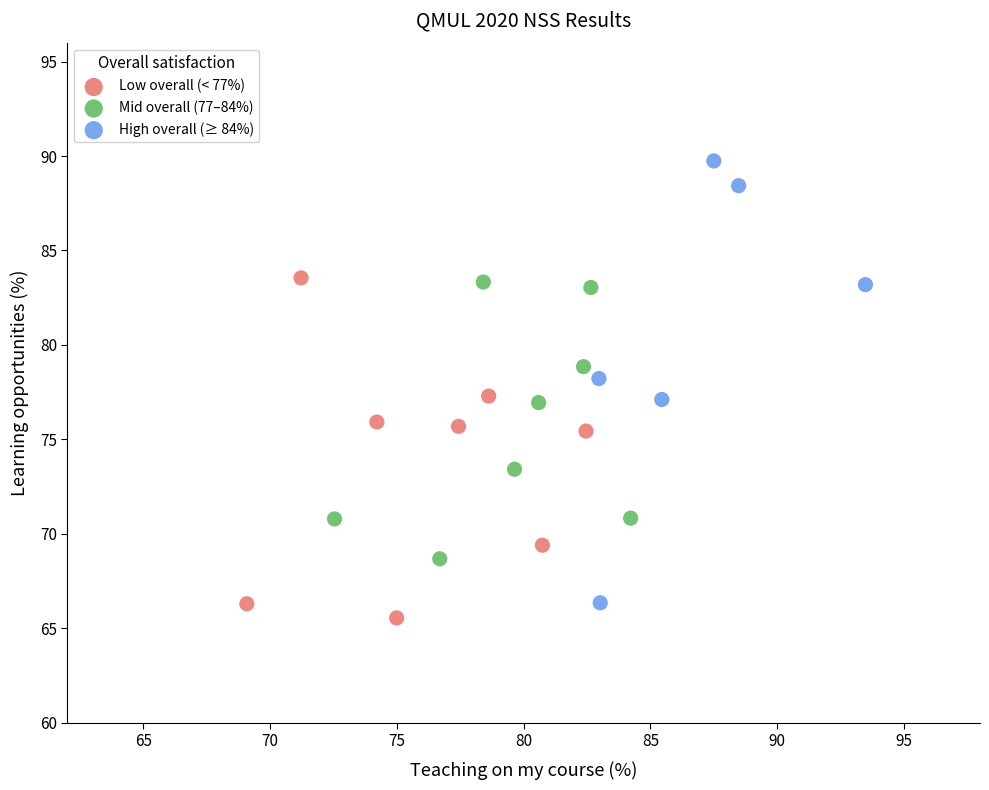

Which series has the largest Y range (max minus min)?

High overall (≥ 84%)